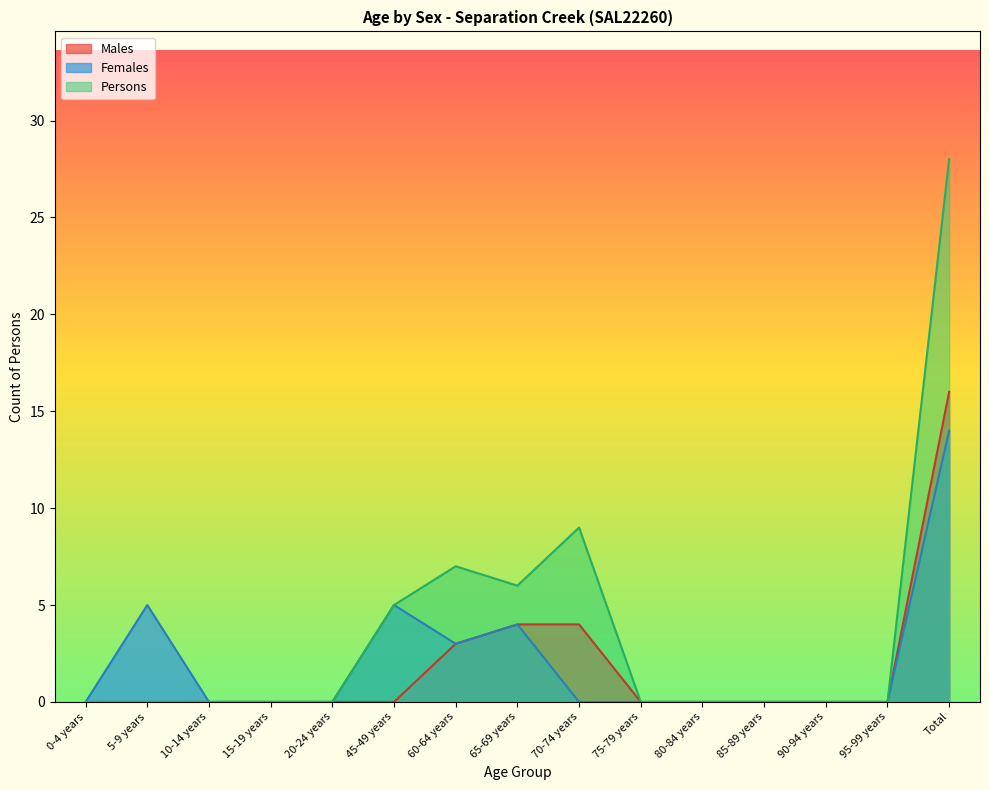

Reading right to left, list all the values displayed in this chart.

Males: Total=16	95-99 years=0	90-94 years=0	85-89 years=0	80-84 years=0	75-79 years=0	70-74 years=4	65-69 years=4	60-64 years=3	45-49 years=0	20-24 years=0	15-19 years=0	10-14 years=0	5-9 years=0	0-4 years=0
Females: Total=14	95-99 years=0	90-94 years=0	85-89 years=0	80-84 years=0	75-79 years=0	70-74 years=0	65-69 years=4	60-64 years=3	45-49 years=5	20-24 years=0	15-19 years=0	10-14 years=0	5-9 years=5	0-4 years=0
Persons: Total=28	95-99 years=0	90-94 years=0	85-89 years=0	80-84 years=0	75-79 years=0	70-74 years=9	65-69 years=6	60-64 years=7	45-49 years=5	20-24 years=0	15-19 years=0	10-14 years=0	5-9 years=0	0-4 years=0